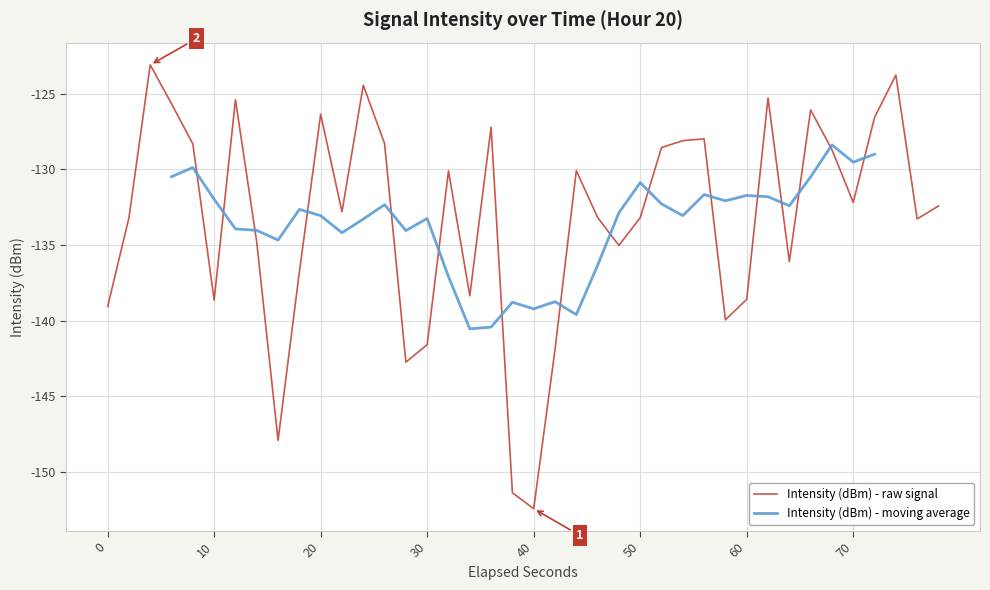

True or false: Intensity (dBm) - raw signal has a value of -138.6 at 60.

True